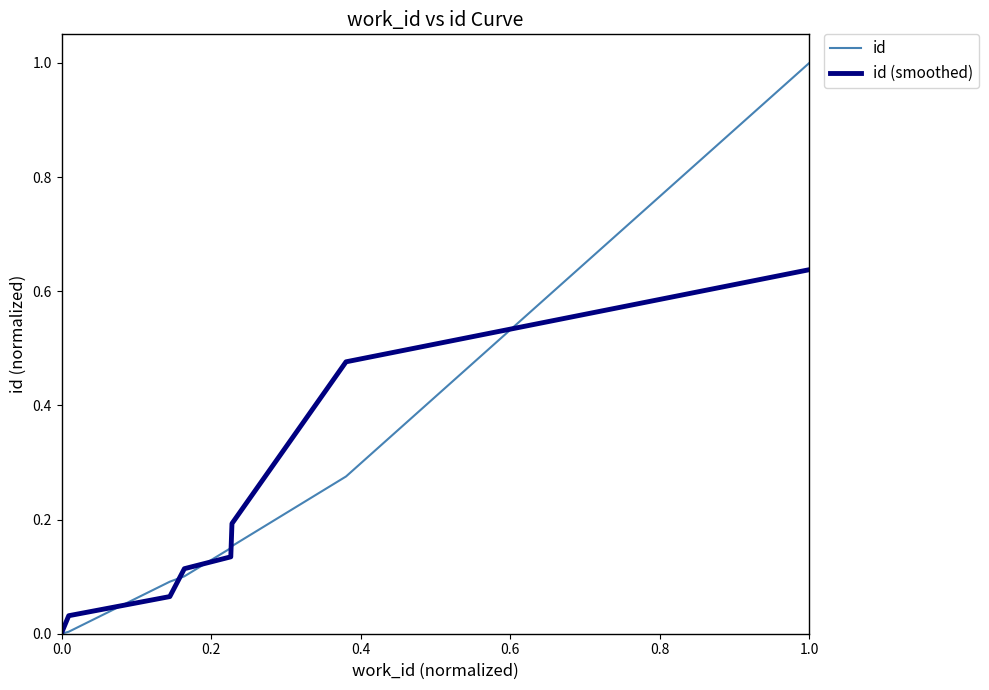

True or false: id (smoothed) and id intersect in this chart.

True